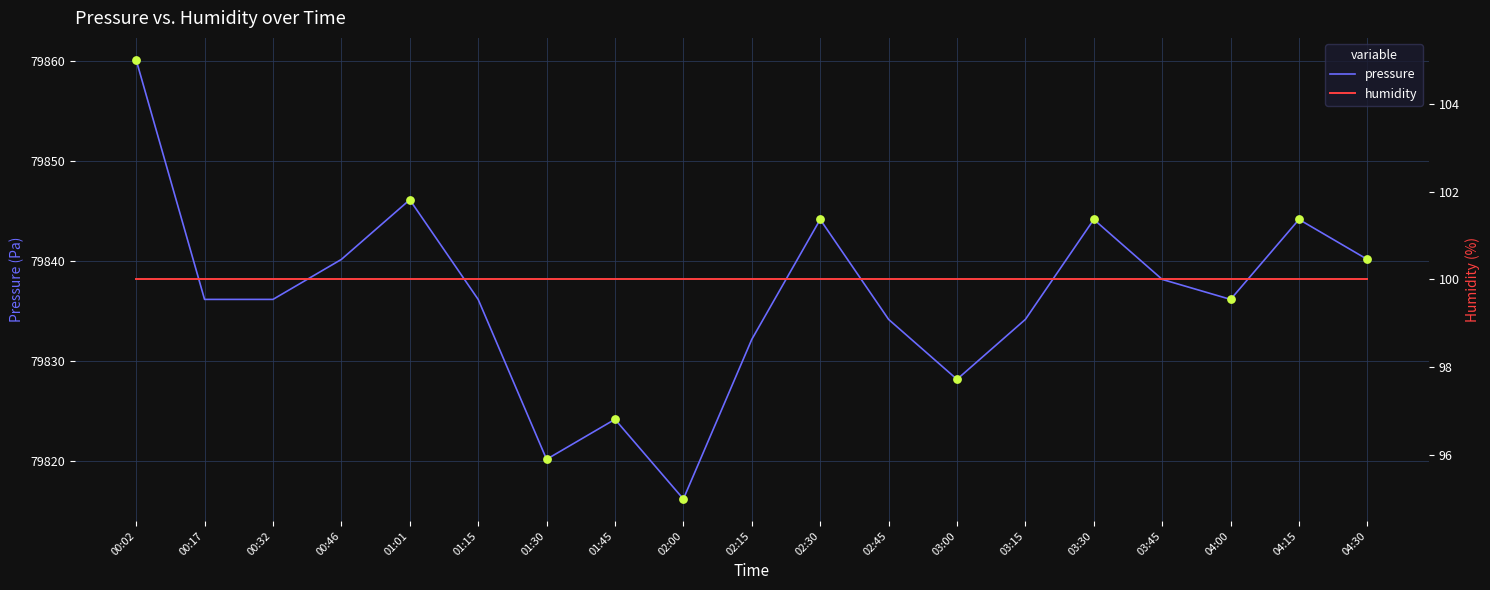

Which series contains the highest Y value?

pressure